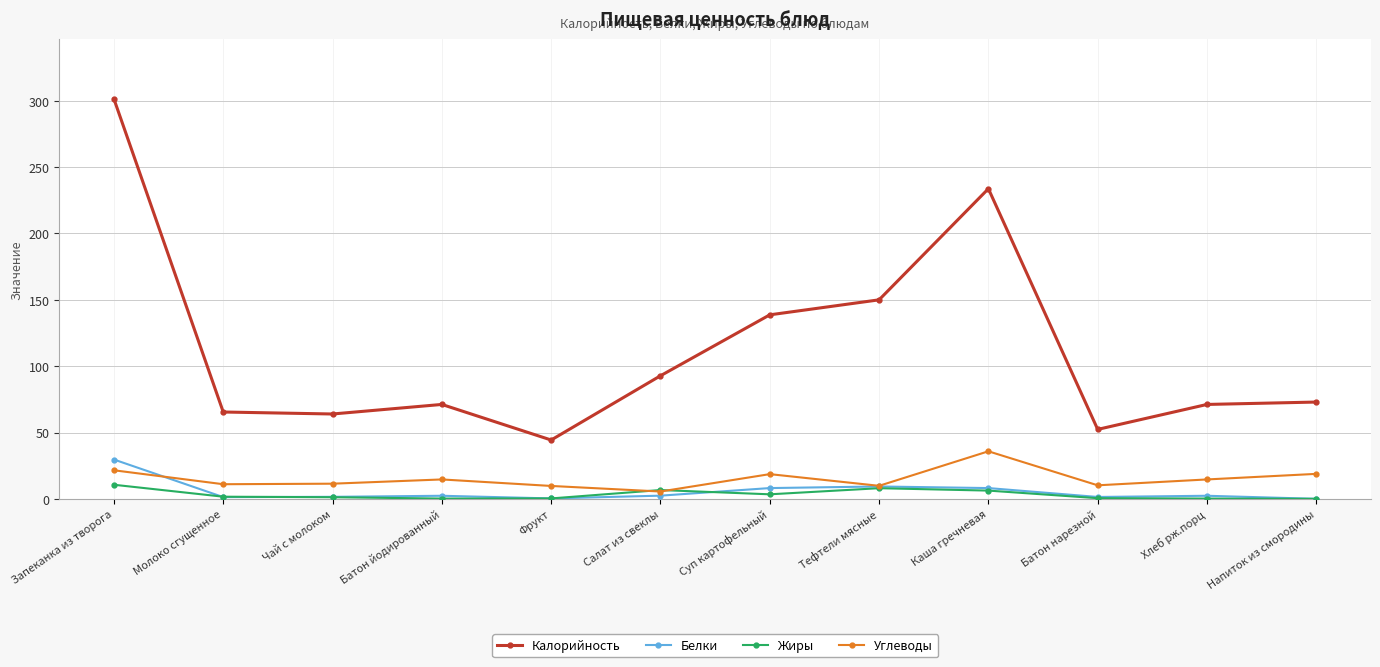

Rank the series at Запеканка из творога from highest to lowest value.

Калорийность, Белки, Углеводы, Жиры